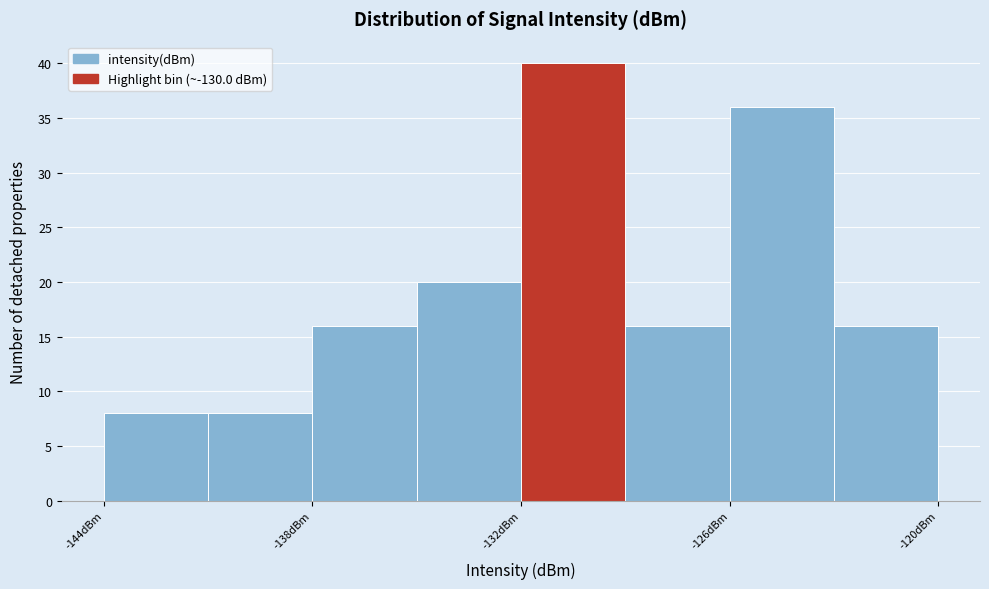

Read against the x-axis, roughly where is the centre of the tallest bar?

-130